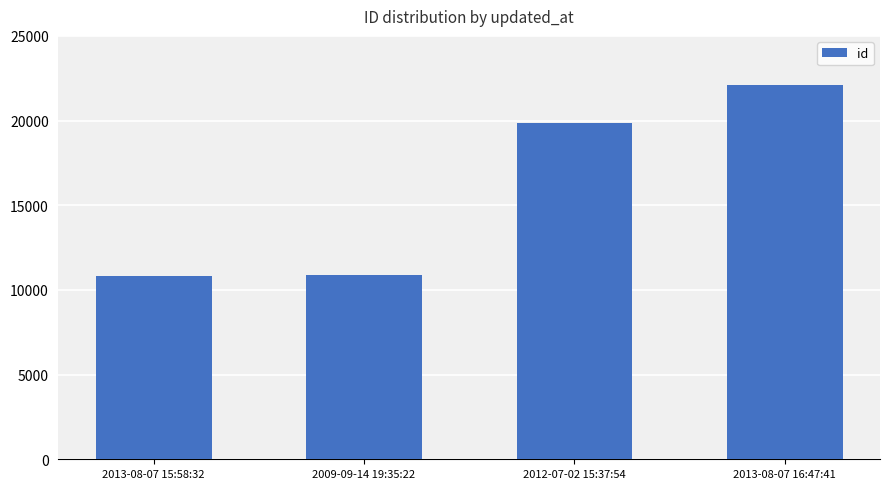

Reading left to right, transcribe all the data shown in this chart.

10800	10904	19834	22103